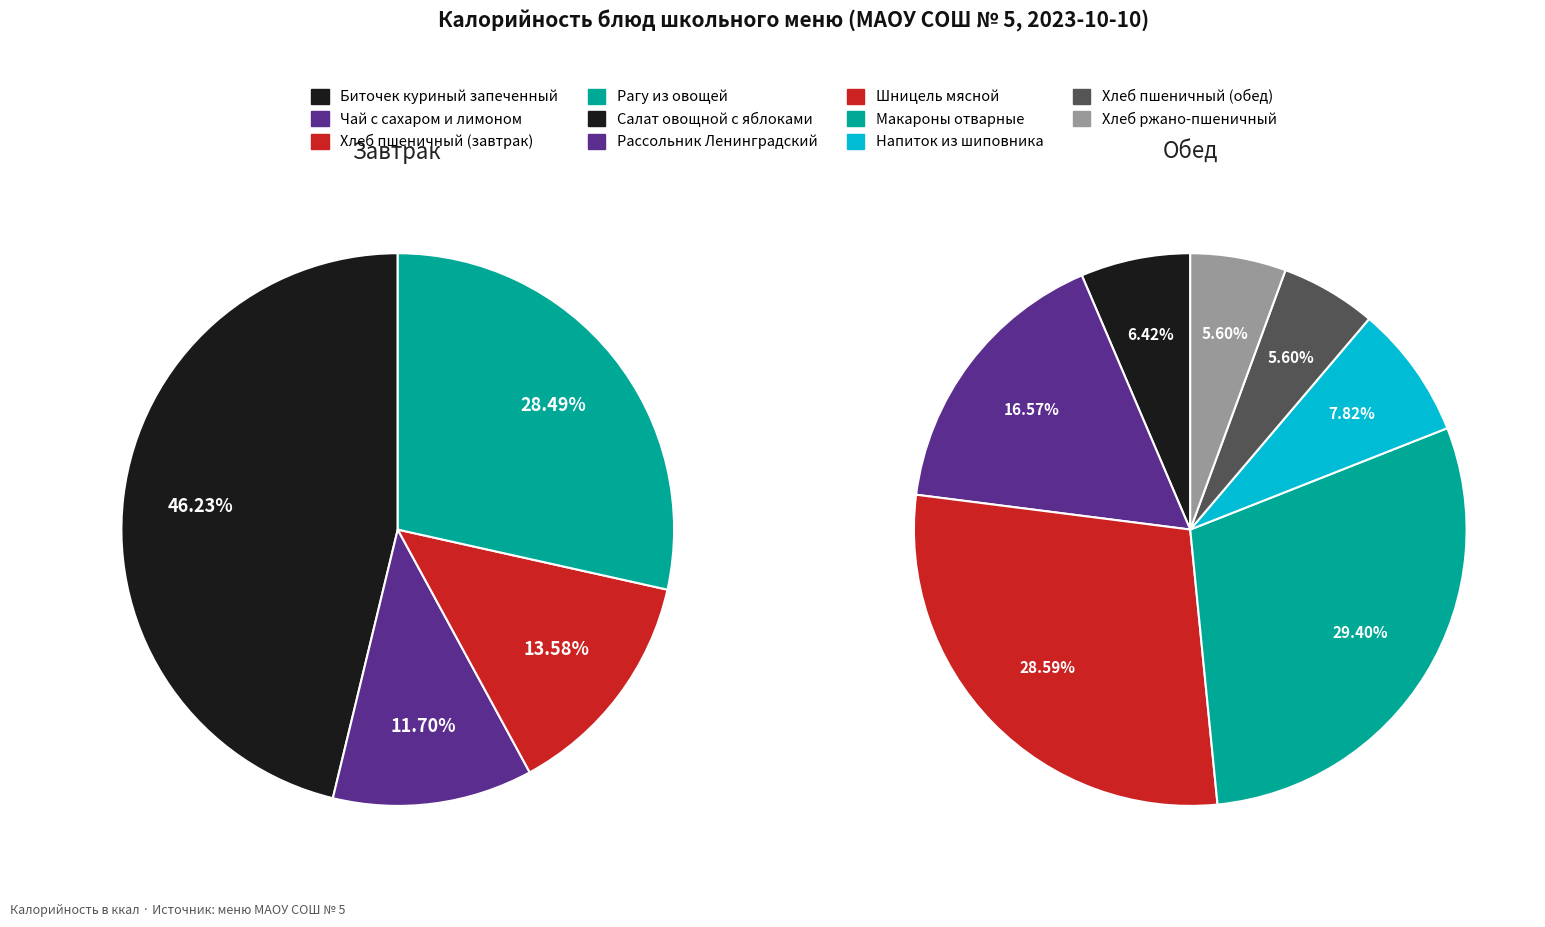

Rank the categories by Завтрак value from highest to lowest.

Биточек куриный запеченный, Рагу из овощей, Хлеб пшеничный (завтрак), Чай с сахаром и лимоном